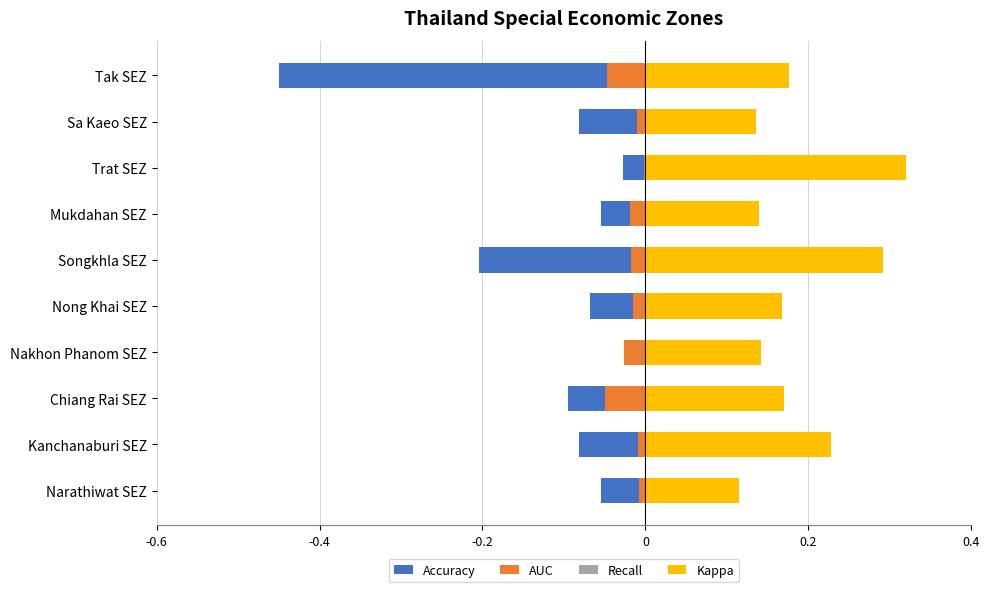

Reading right to left, extract all data points from this chart.

Accuracy: -0.1	-0.1	-0.1	-0.0	-0.1	-0.2	-0.1	-0.0	-0.1	-0.5
AUC: -0.0	-0.0	-0.1	-0.0	-0.0	-0.0	-0.0	-0.0	-0.0	-0.0
Recall: 0.1	0.1	0.1	0.1	0.1	0.1	0.1	0.1	0.1	0.1
Kappa: 0.1	0.2	0.2	0.1	0.2	0.3	0.1	0.3	0.1	0.2